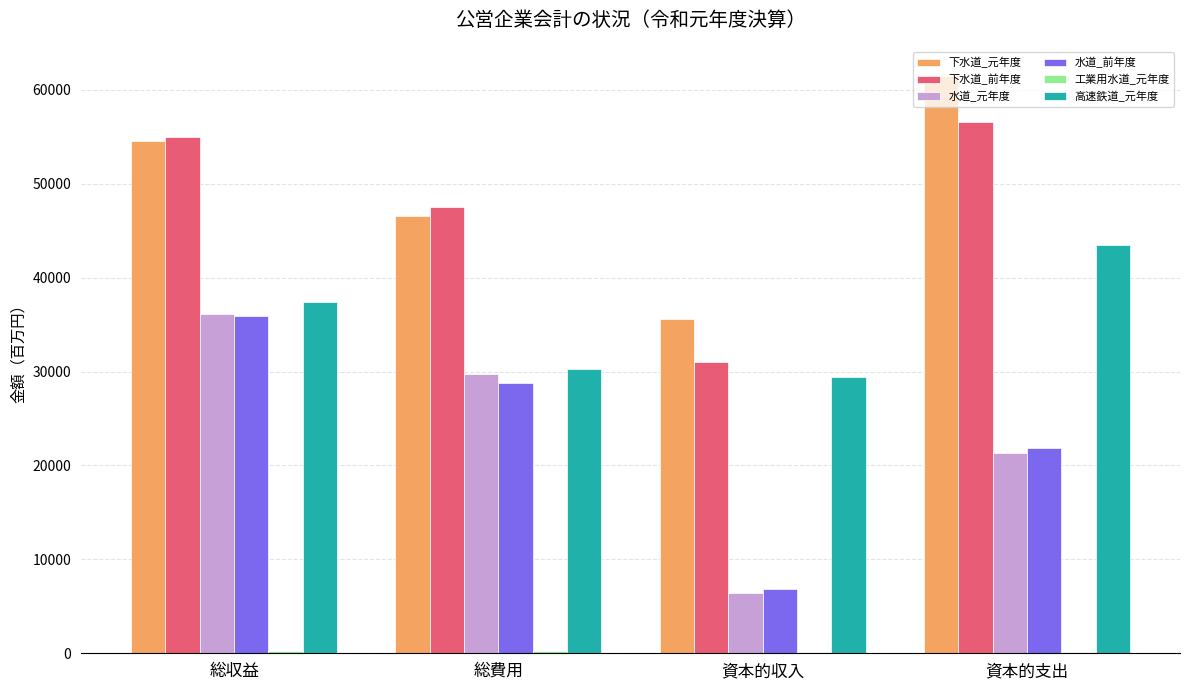

At which category is the sum across all series the highest?

総収益